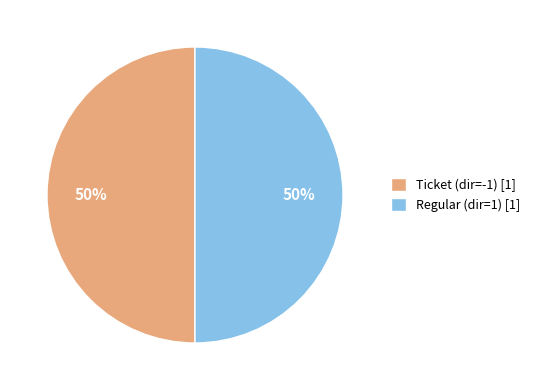

To the nearest percent, what is the average slice percentage?

50%